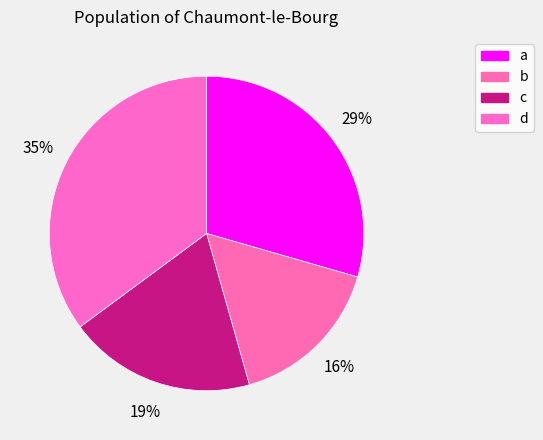

Rank the categories by value from lowest to highest.

b, c, a, d